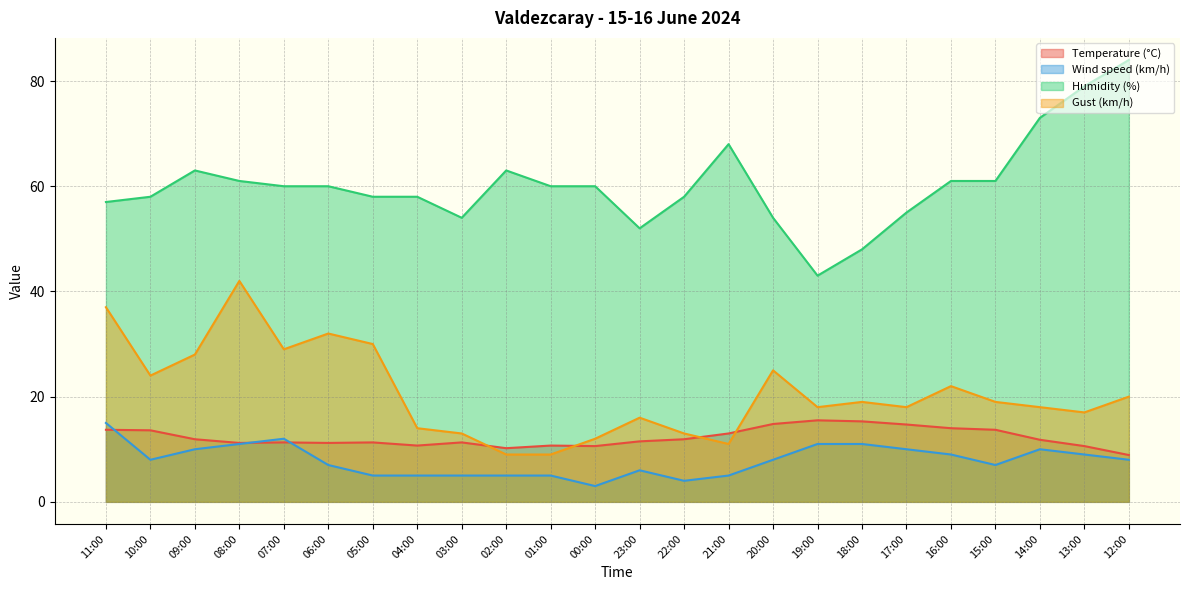

True or false: Humidity (%) and Temperature (°C) cross at least once.

False